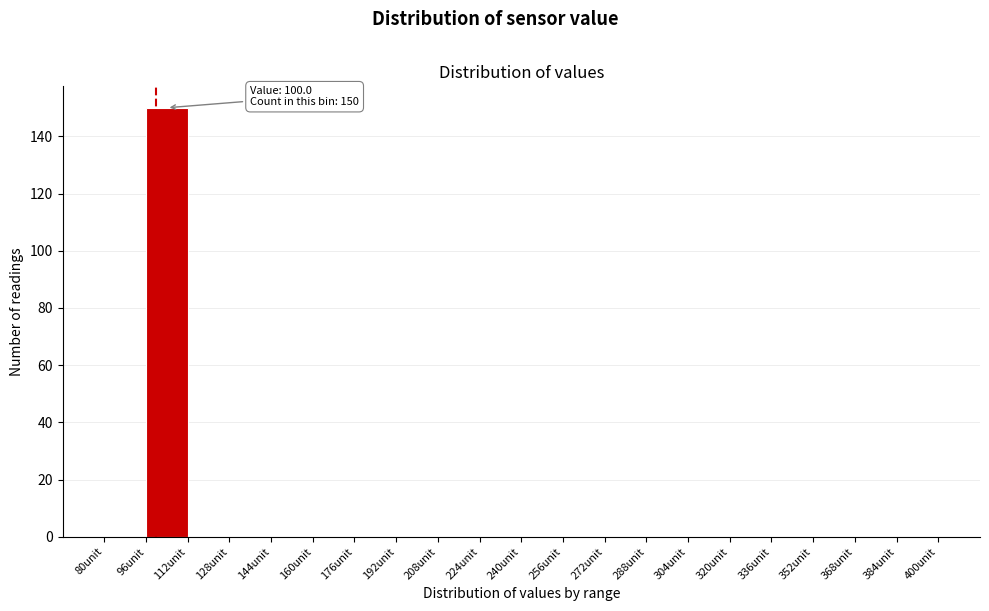

Which range on the x-axis has the tallest bar?

96 to 112